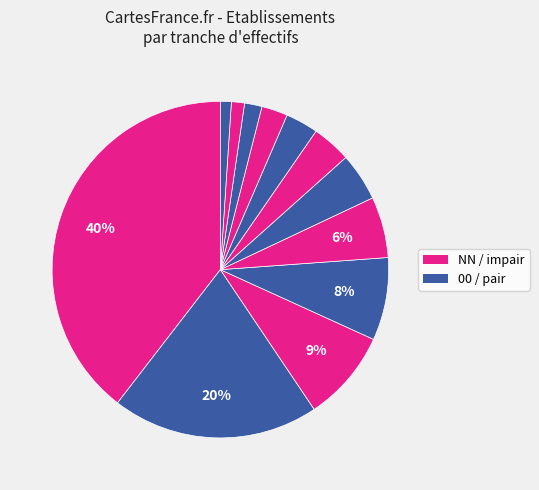

How many slices are in this pie chart?

12